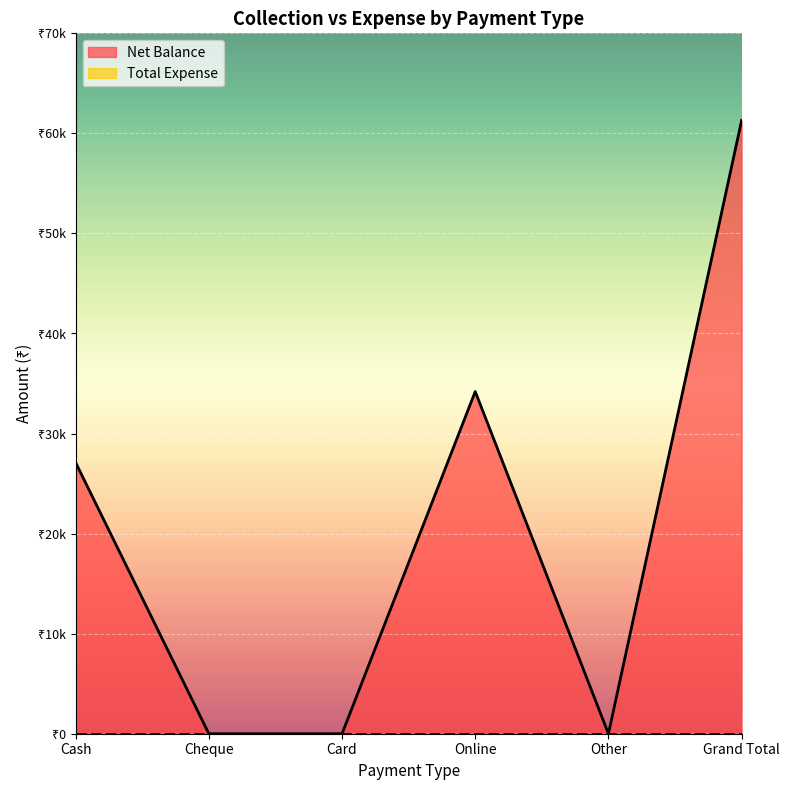

At which category does the chart reach its peak across all series?

Grand Total